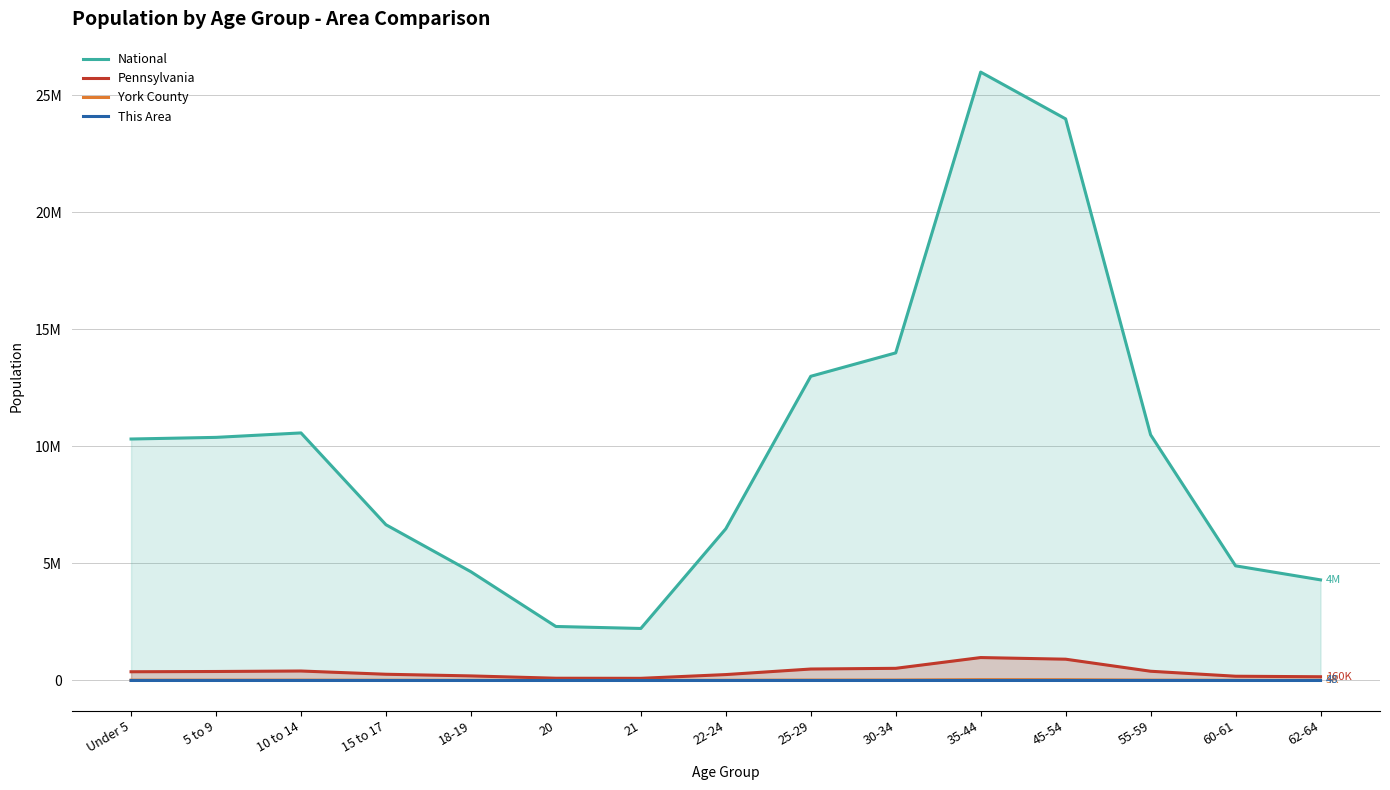

What position from the right is 10 to 14?

13